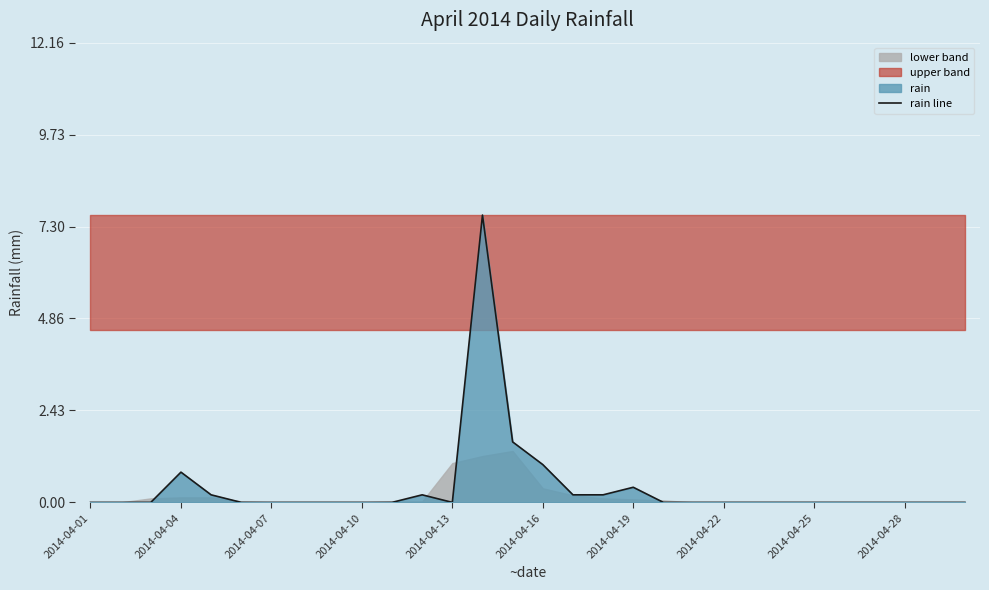

Is it true that rain line equals -3.8 at 2014-04-22?

False